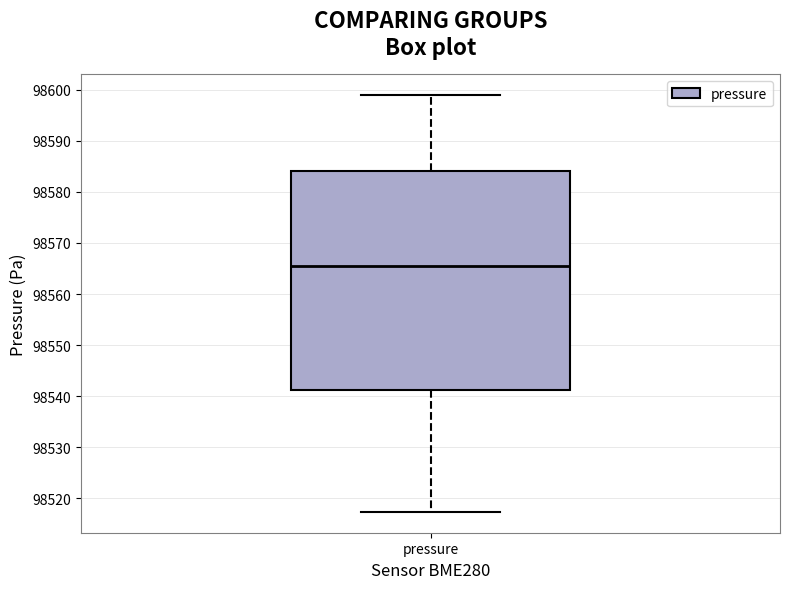

Where does the lower whisker of the box for pressure end on the y-axis? The values are not printed on the chart, so give them approximately, as read against the axis.

98517